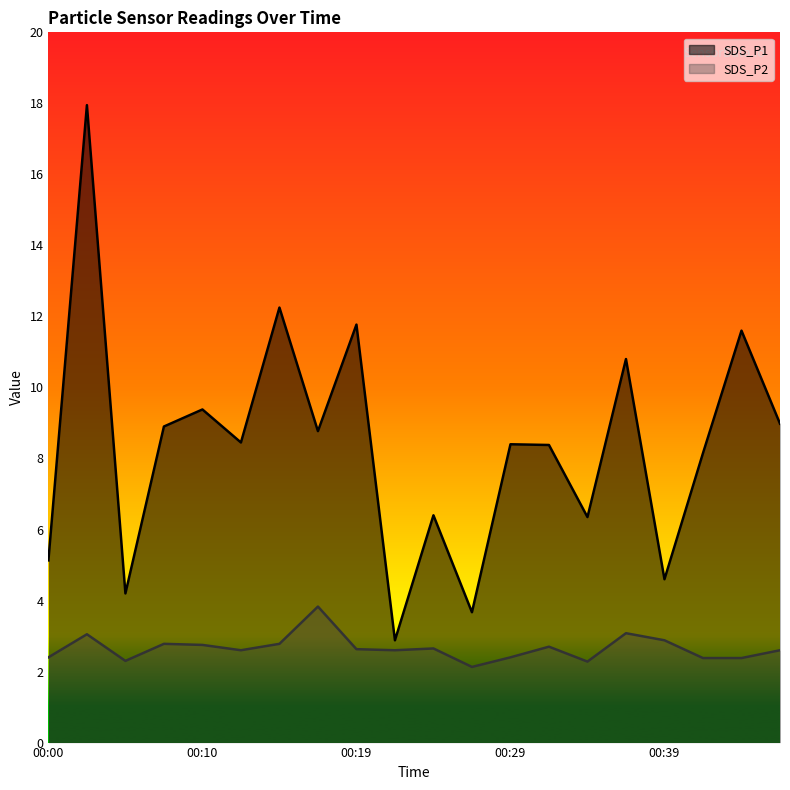

Reading left to right, list all the values displayed in this chart.

SDS_P1: 00:00=5.1	00:02=17.9	00:05=4.2	00:07=8.9	00:10=9.4	00:12=8.4	00:14=12.2	00:17=8.8	00:19=11.8	00:22=2.9	00:24=6.4	00:27=3.7	00:29=8.4	00:32=8.4	00:34=6.3	00:36=10.8	00:39=4.6	00:41=8.2	00:44=11.6	00:46=9.0
SDS_P2: 00:00=2.4	00:02=3.0	00:05=2.3	00:07=2.8	00:10=2.8	00:12=2.6	00:14=2.8	00:17=3.8	00:19=2.6	00:22=2.6	00:24=2.6	00:27=2.1	00:29=2.4	00:32=2.7	00:34=2.3	00:36=3.1	00:39=2.9	00:41=2.4	00:44=2.4	00:46=2.6